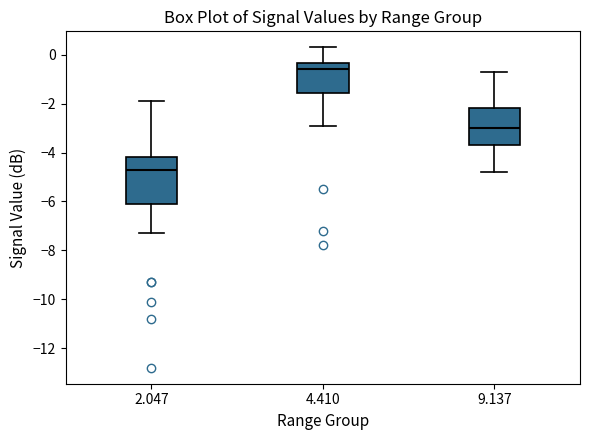

Which box has the lowest median line?

2.047